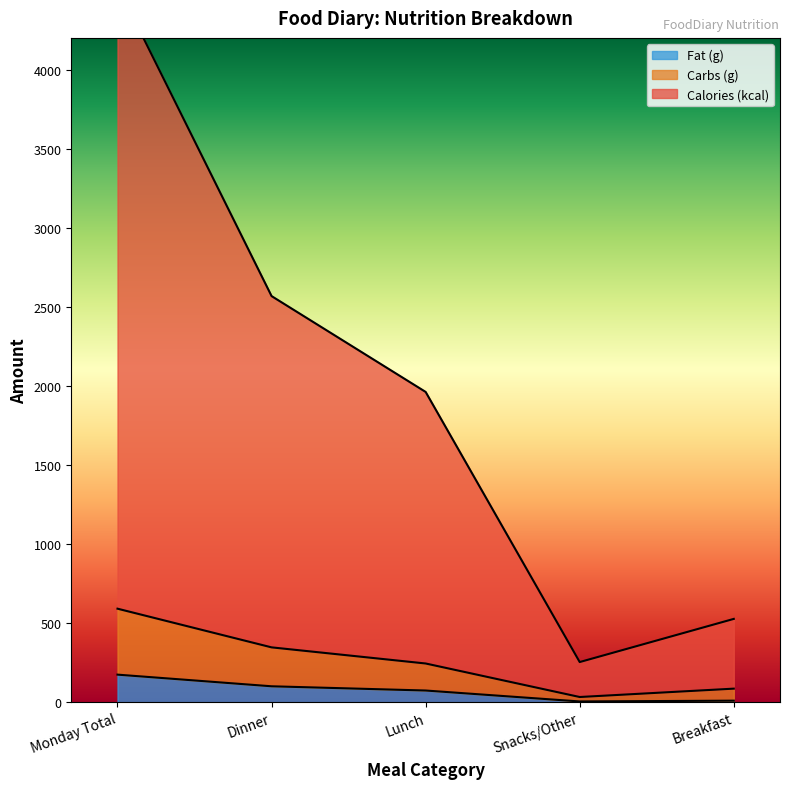

Where is the first local minimum for Carbs (g)?

Snacks/Other